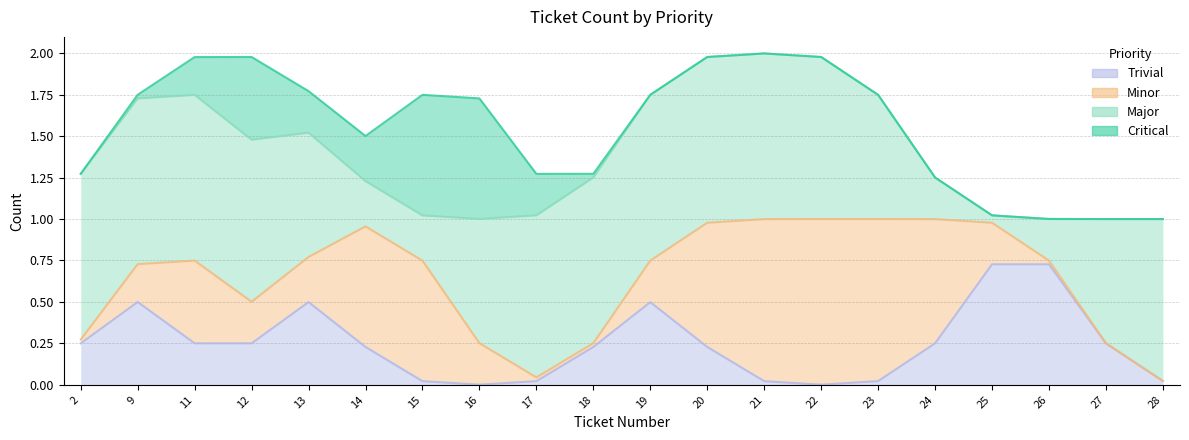

Between 13 and 21, which series saw the biggest shift?

minor